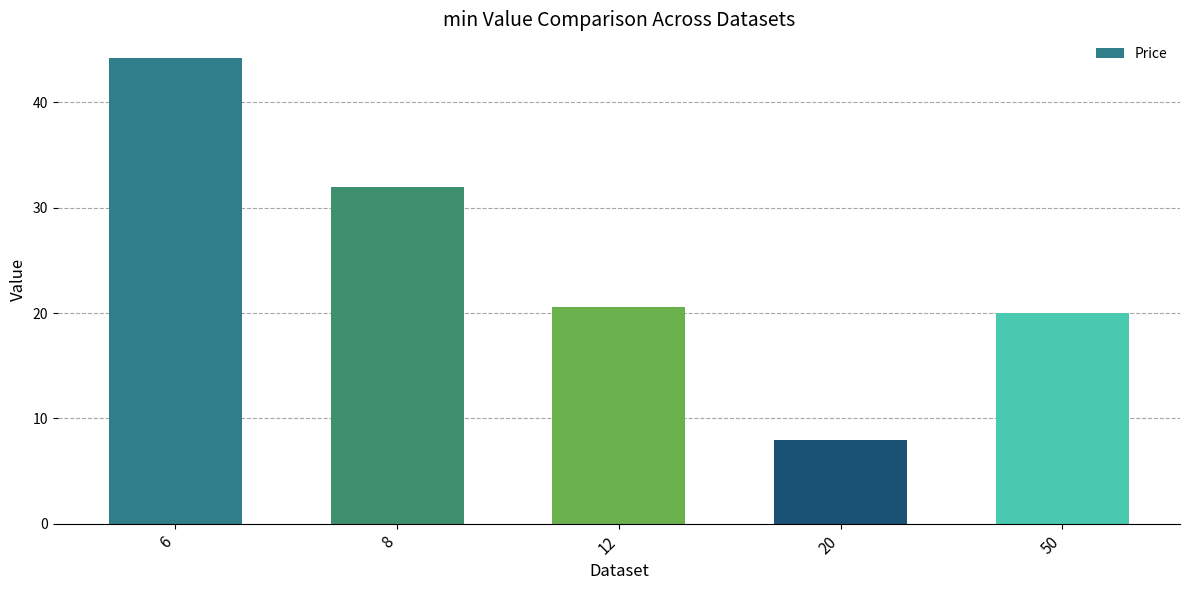

Rank the categories by value from highest to lowest.

6, 8, 12, 50, 20